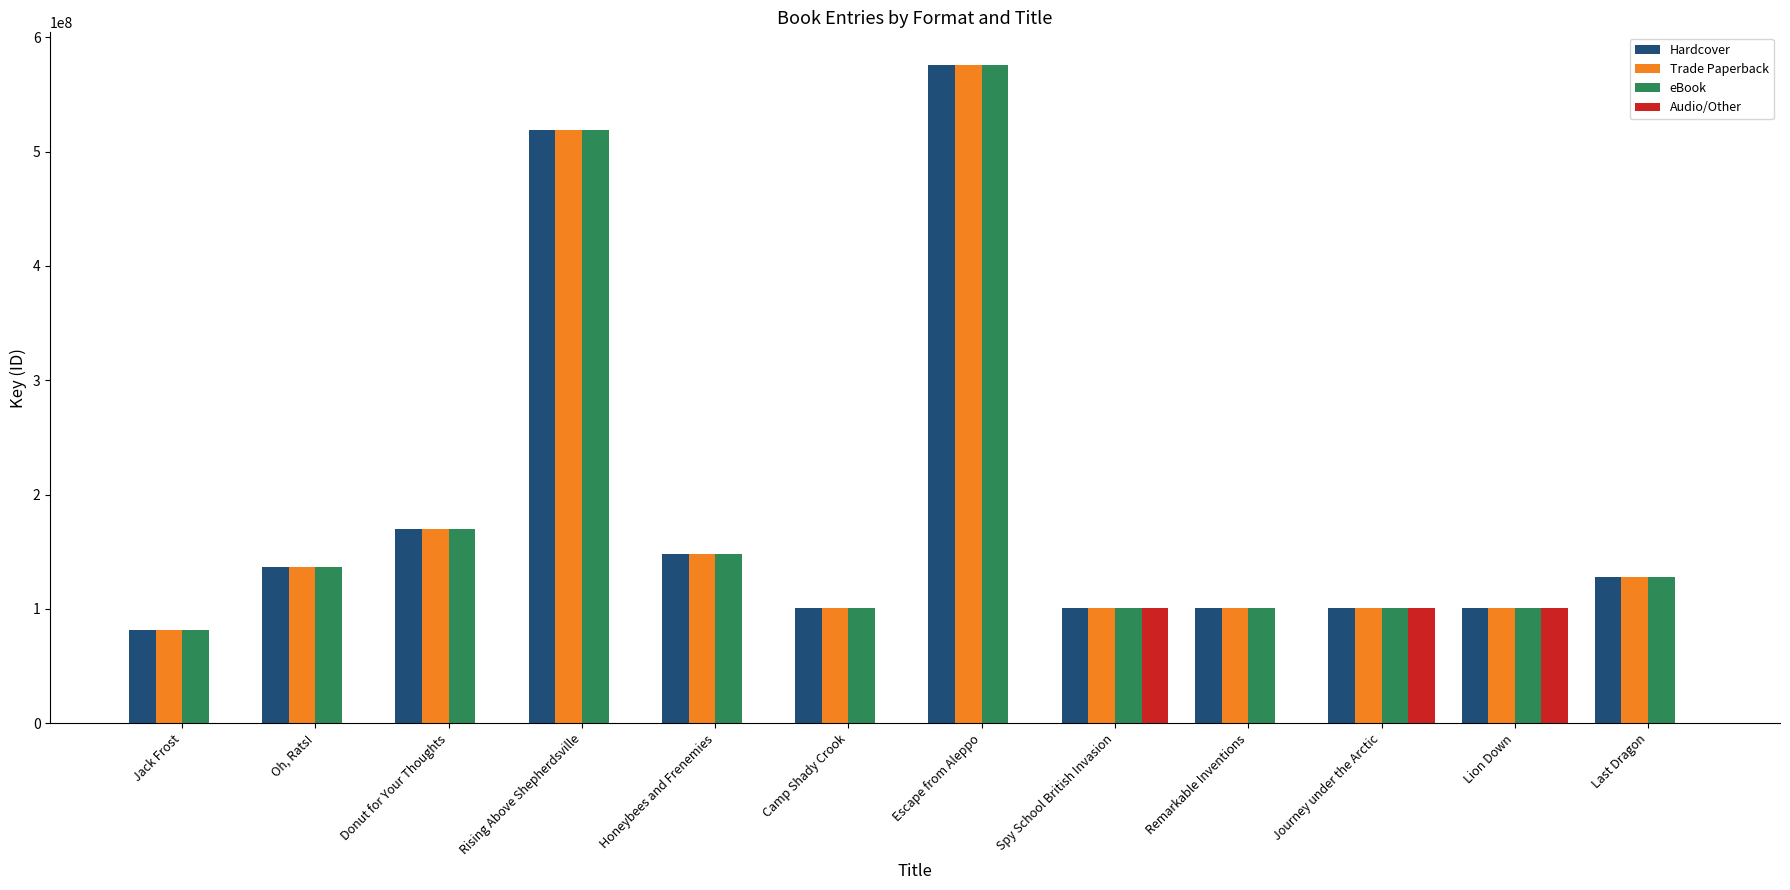

What value does the Trade Paperback series have at Honeybees and Frenemies?

147603561